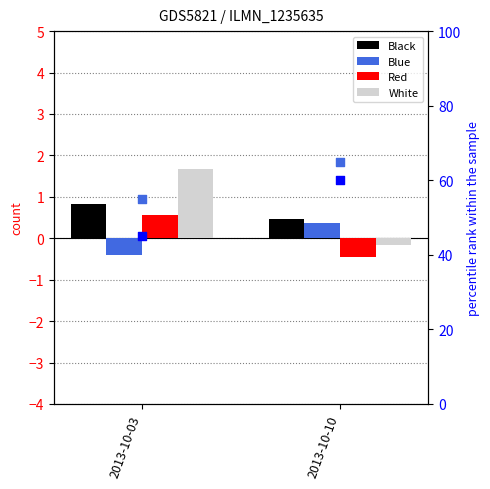

What is the total value across all series at 2013-10-10?

125.2